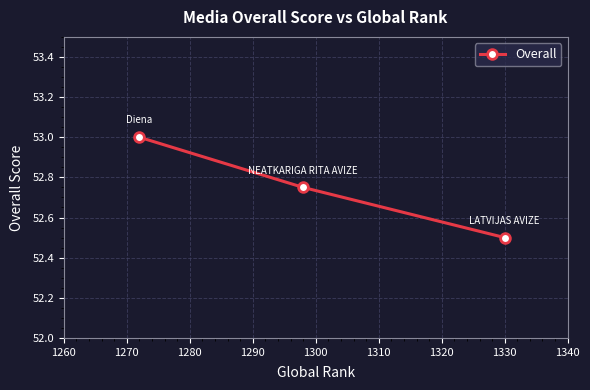

What is the smallest value displayed?

52.5